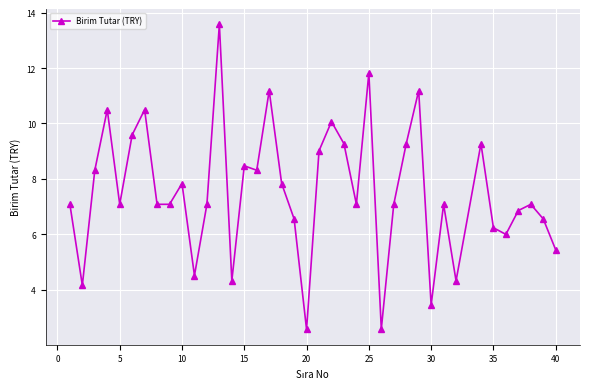

What is the difference between the second highest and second lowest values?

9.3